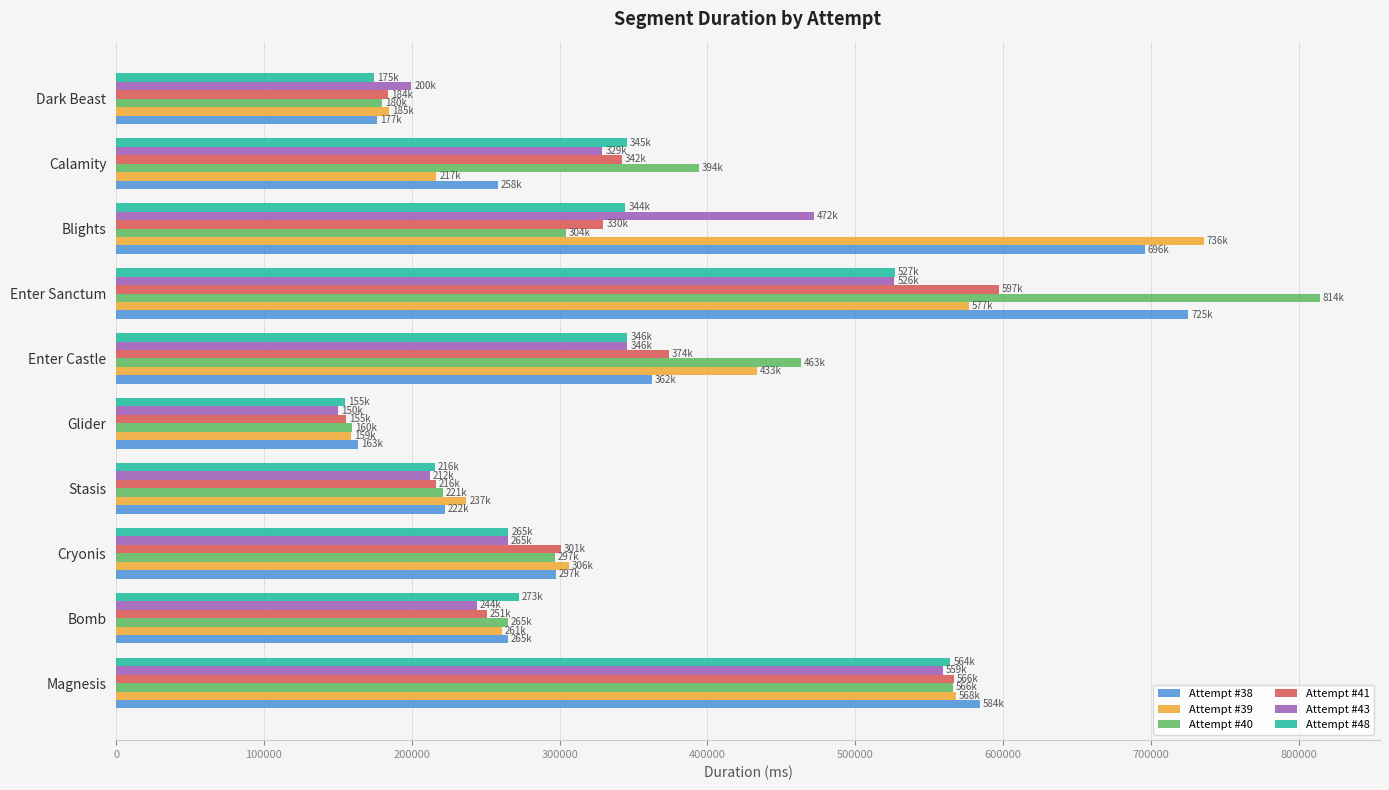

Which label corresponds to the largest value in the chart?

Enter Sanctum